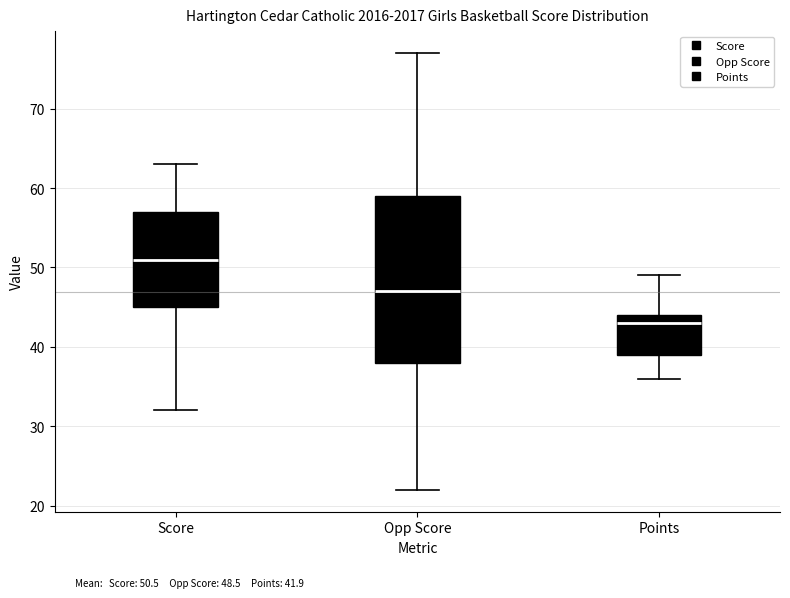

Which box's median line is the lowest?

Points